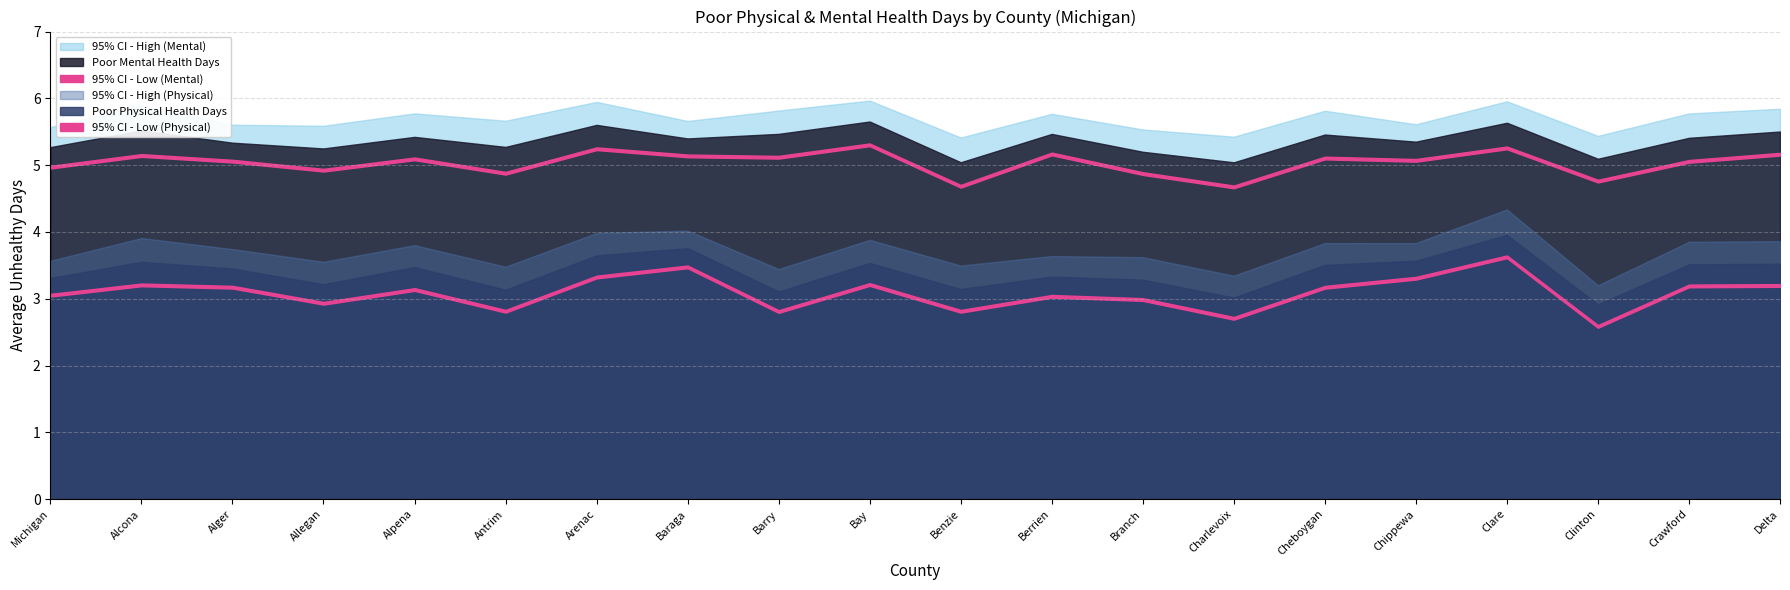

True or false: 95% CI - High (Physical) has a value of 3.9 at Delta.

True